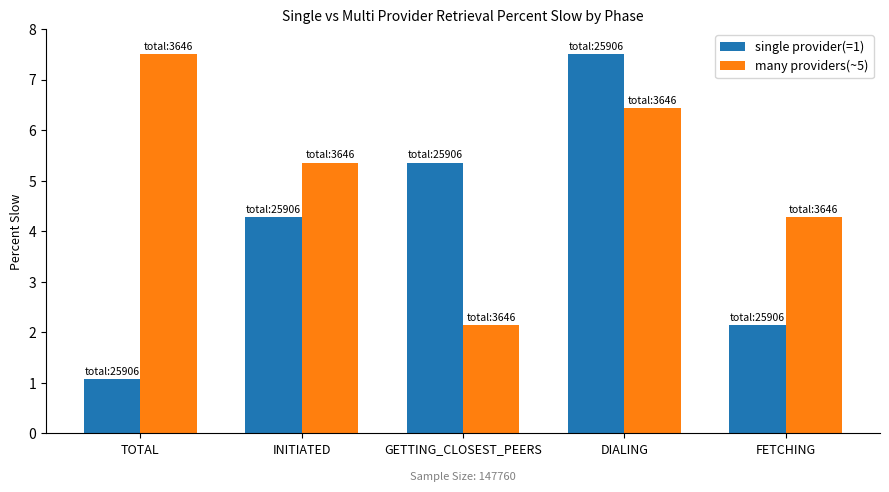

What is the sum of the many providers(~5) values at TOTAL and DIALING?

13.9